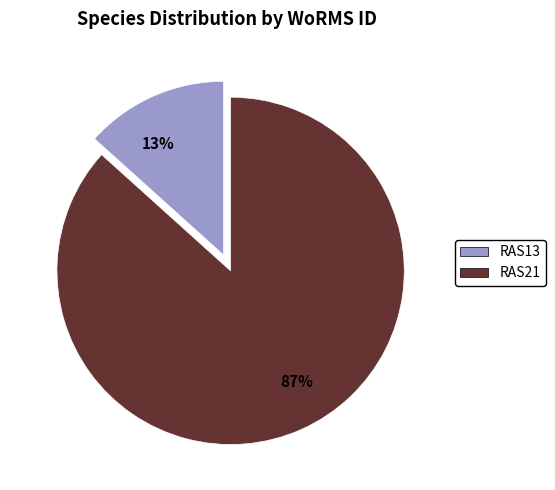

Which slice is the largest?

RAS21